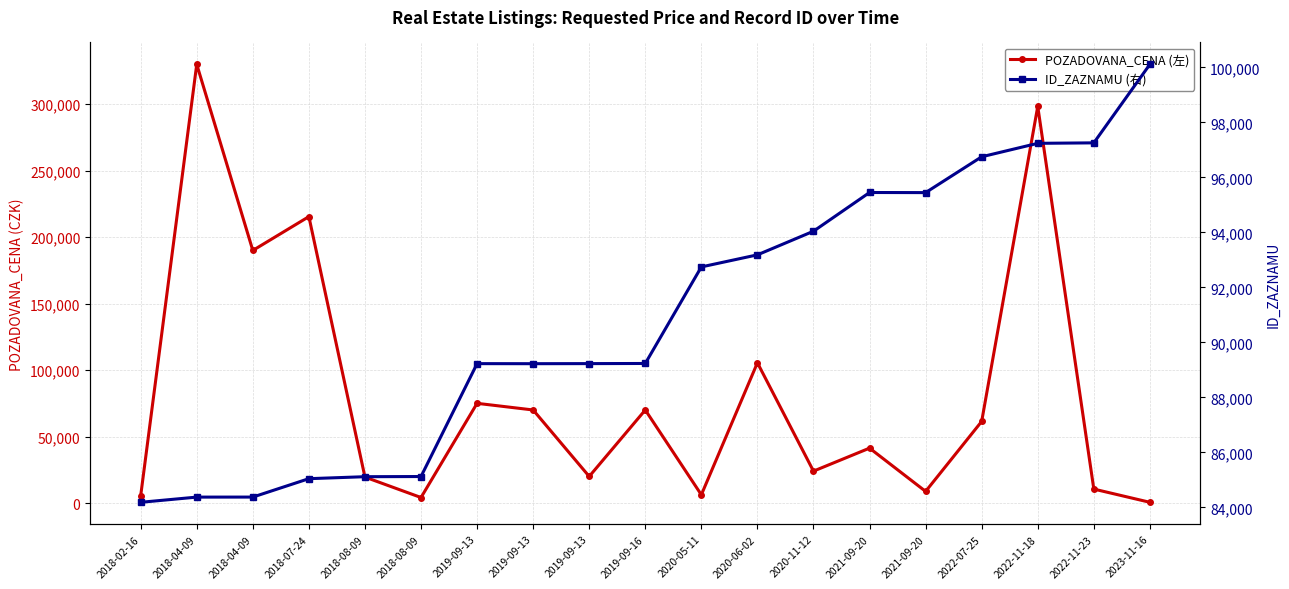

What are all the series names shown in the legend?

POZADOVANA_CENA (左), ID_ZAZNAMU (右)